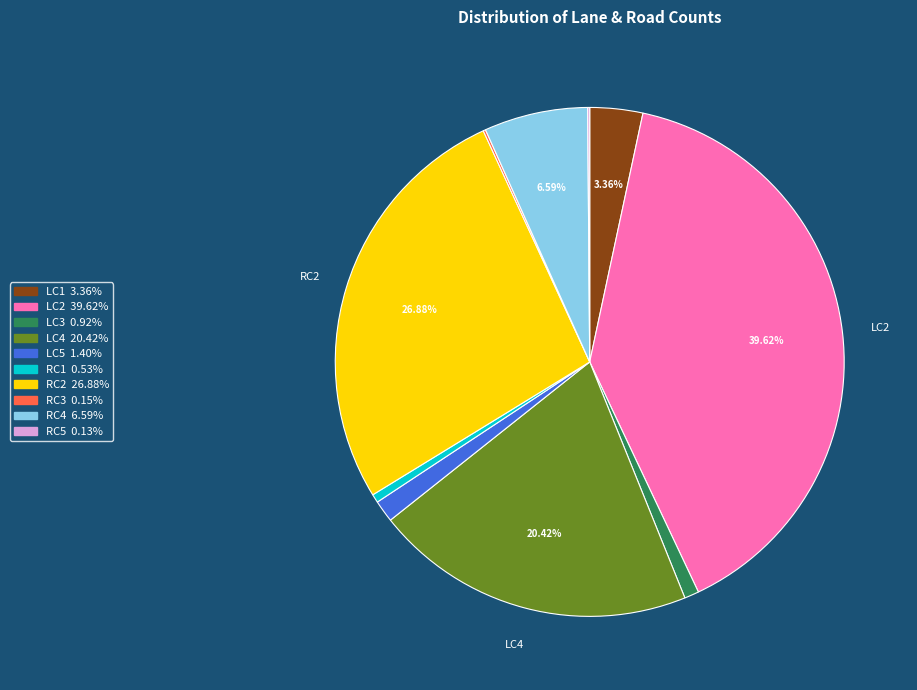

Approximately how many times larger is the value at RC2 compared to LC4?

1.3